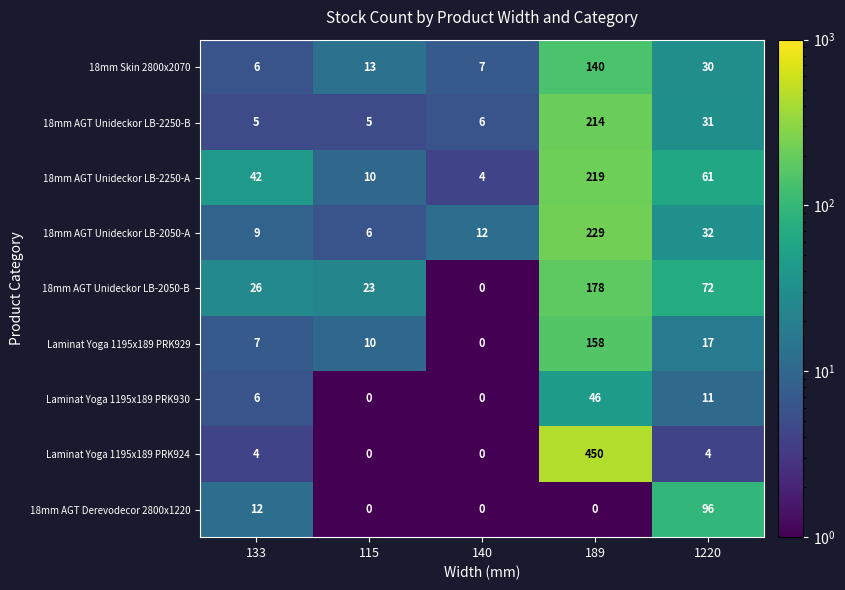

Which series has the largest range (max minus min)?

Laminat Yoga 1195x189 PRK924